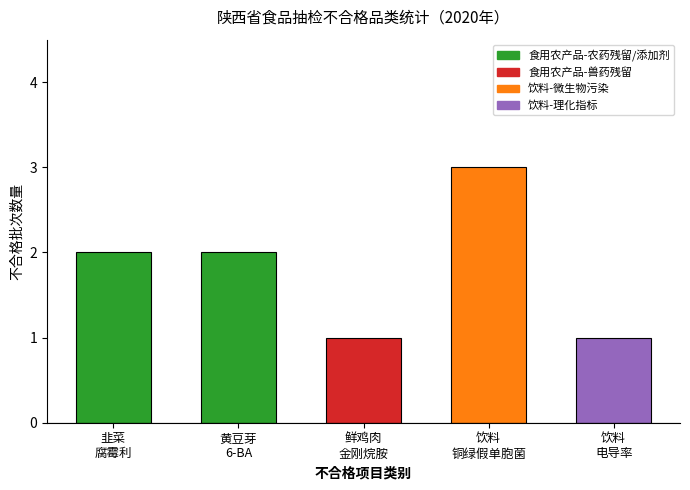

What is the value of the 5th bar from the left?

1